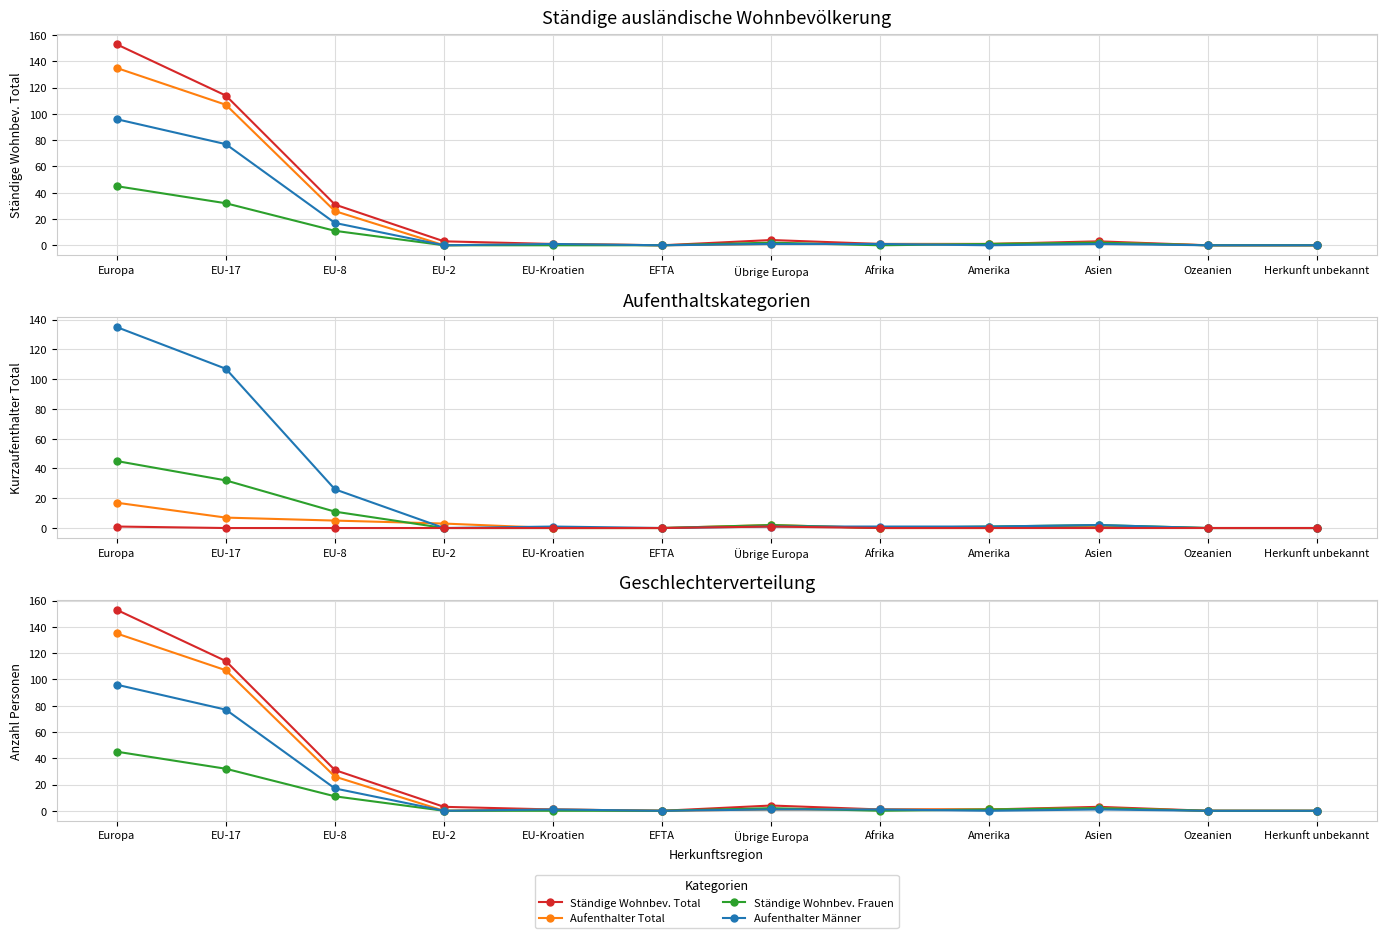

Count the number of categories in the chart.

12